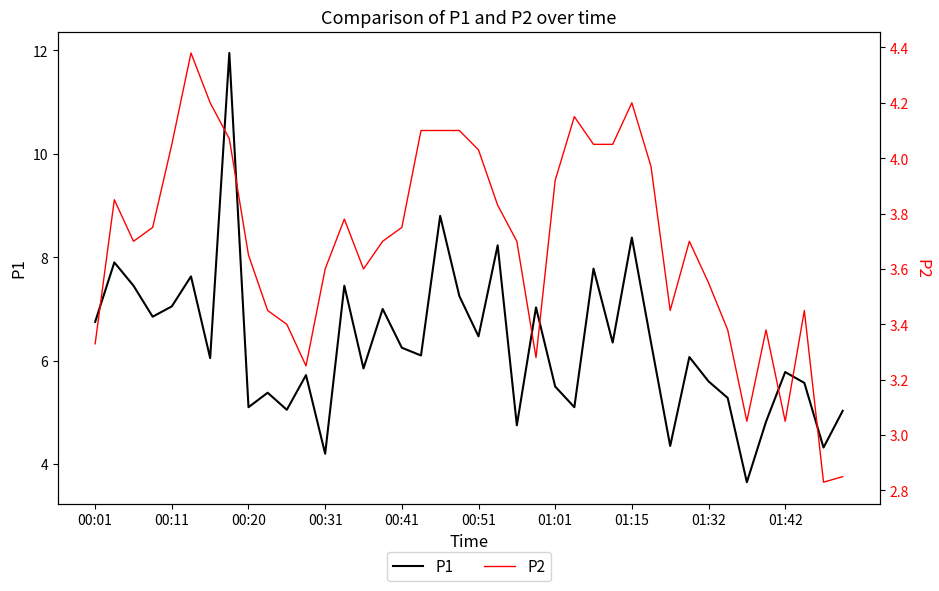

What are all the series names shown in the legend?

P1, P2